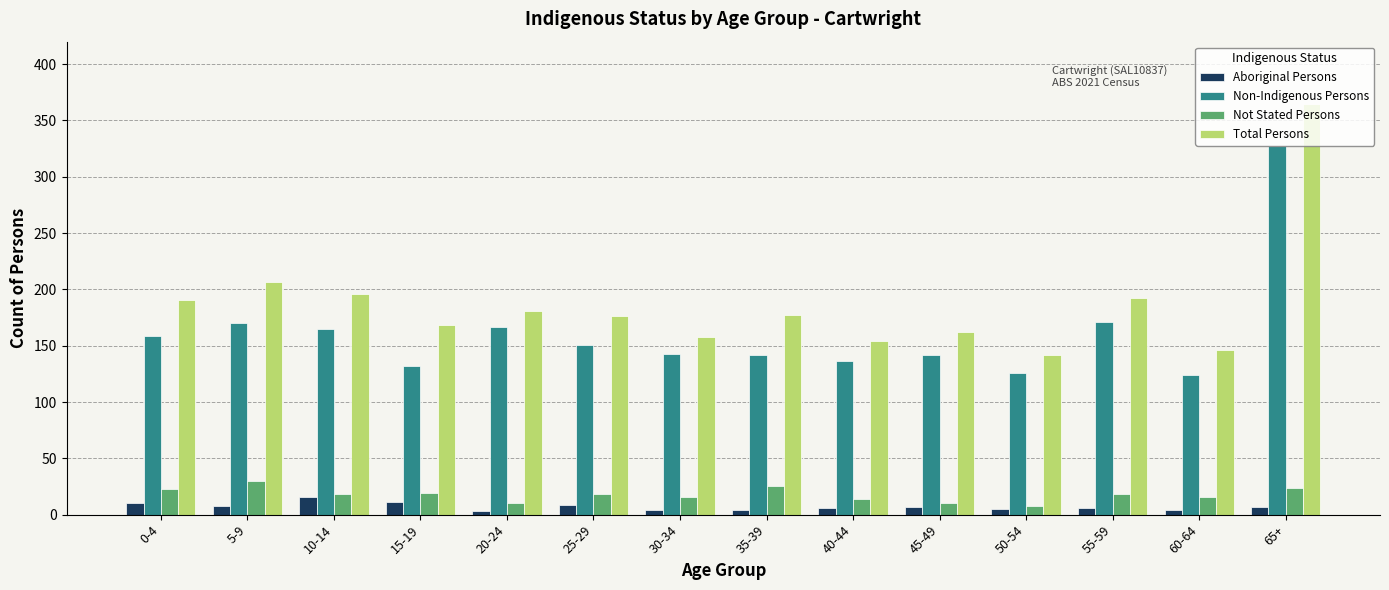

What is the difference between the Not Stated Persons values at 20-24 and 40-44?

4